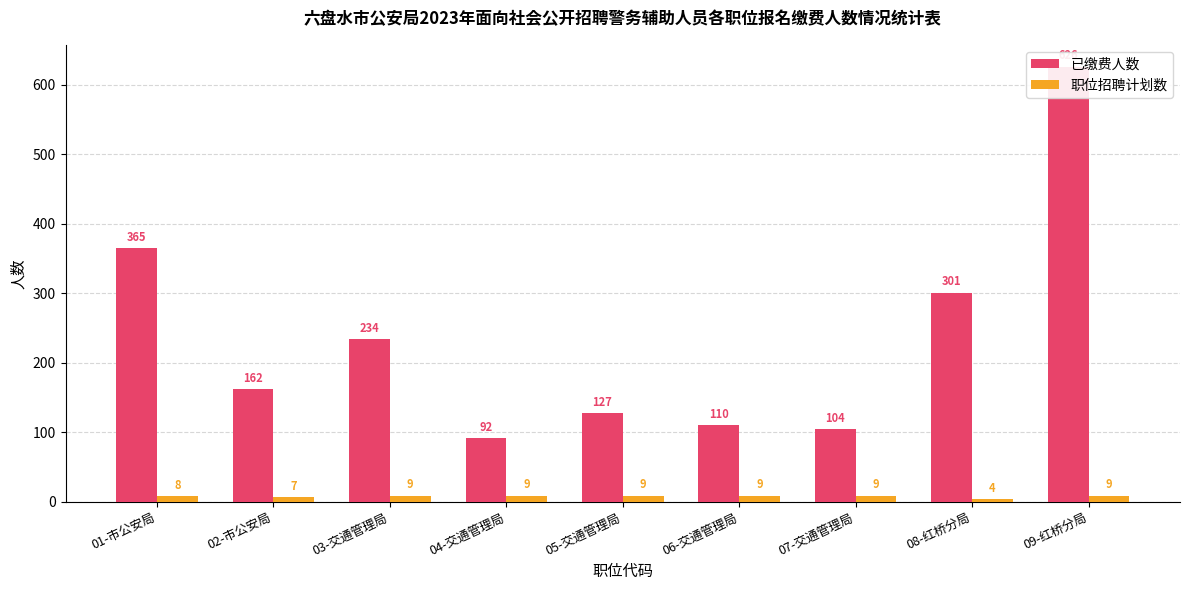

At which category does the chart reach its minimum across all series?

08-红桥分局